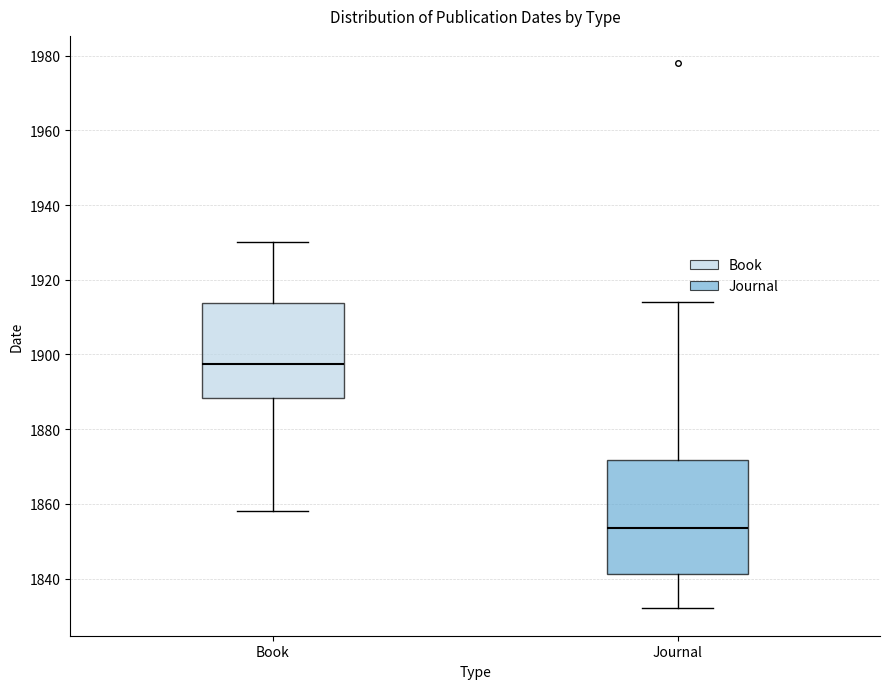

Where does the lower whisker of the box for Journal end on the y-axis? The values are not printed on the chart, so give them approximately, as read against the axis.

1832